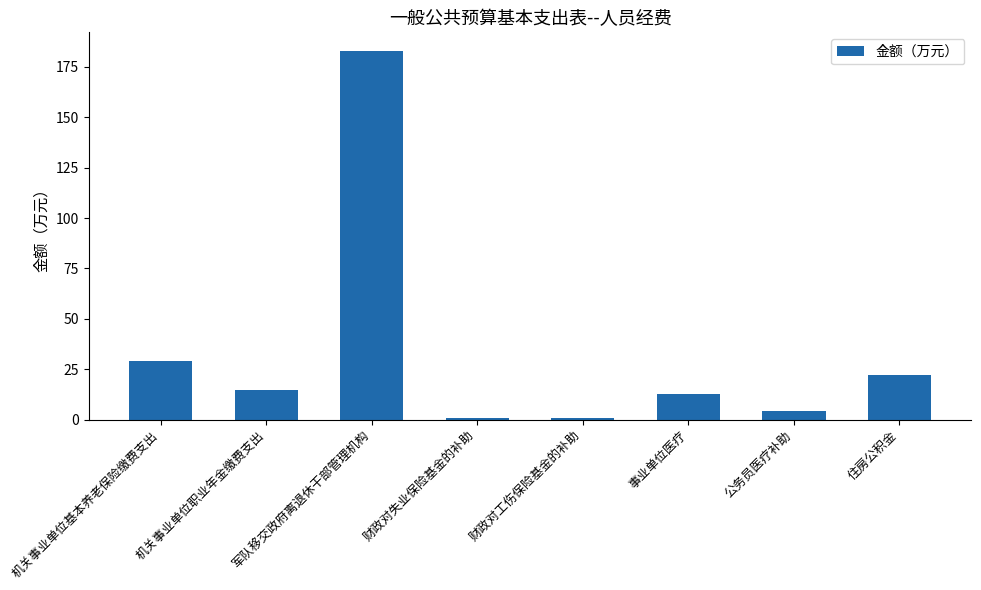

What is the label of the 1st bar from the left?

机关事业单位基本养老保险缴费支出